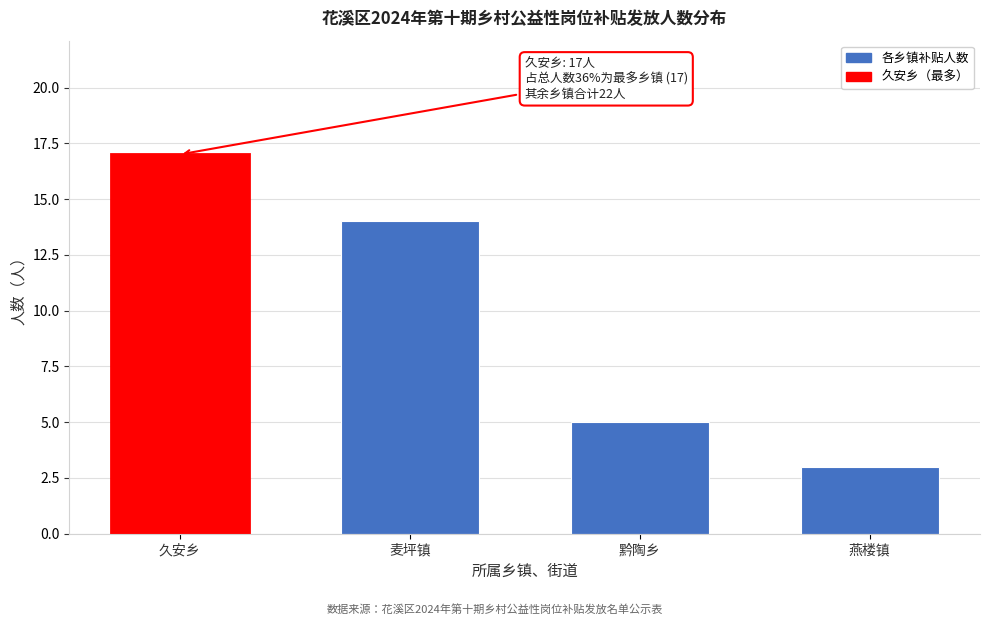

Reading right to left, transcribe all the data shown in this chart.

3	5	14	17